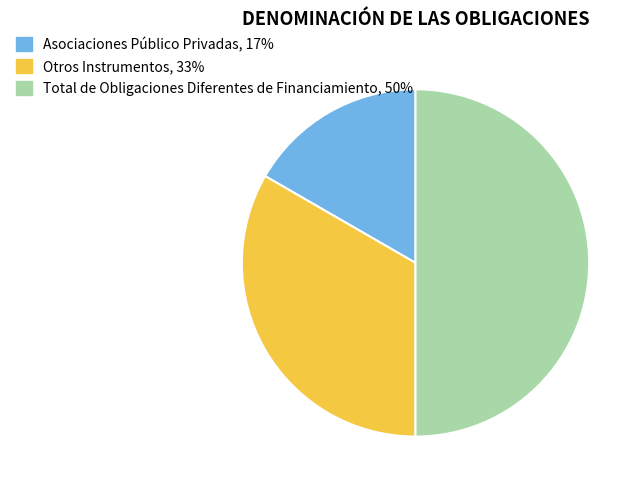

How many segments does this pie chart have?

3